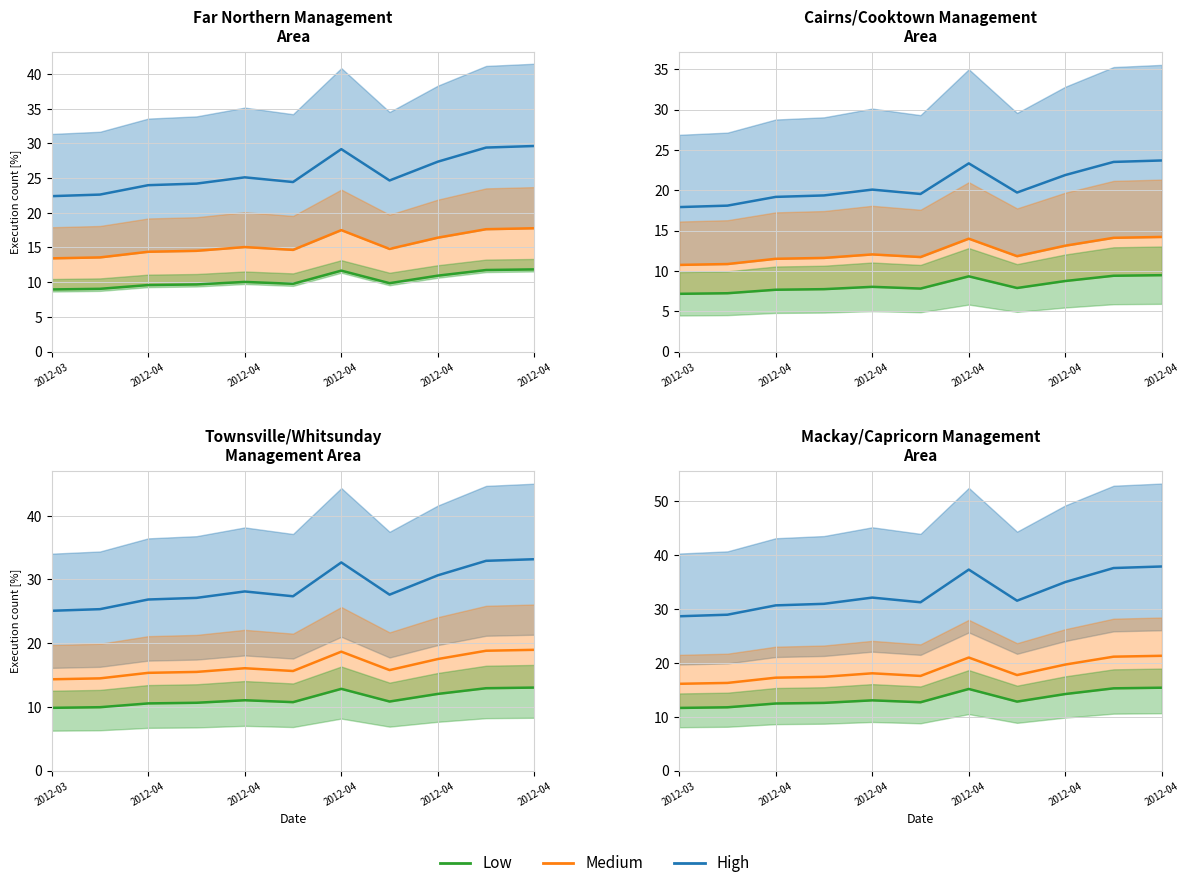

Which category has the lowest value in the Medium series?

2012-03